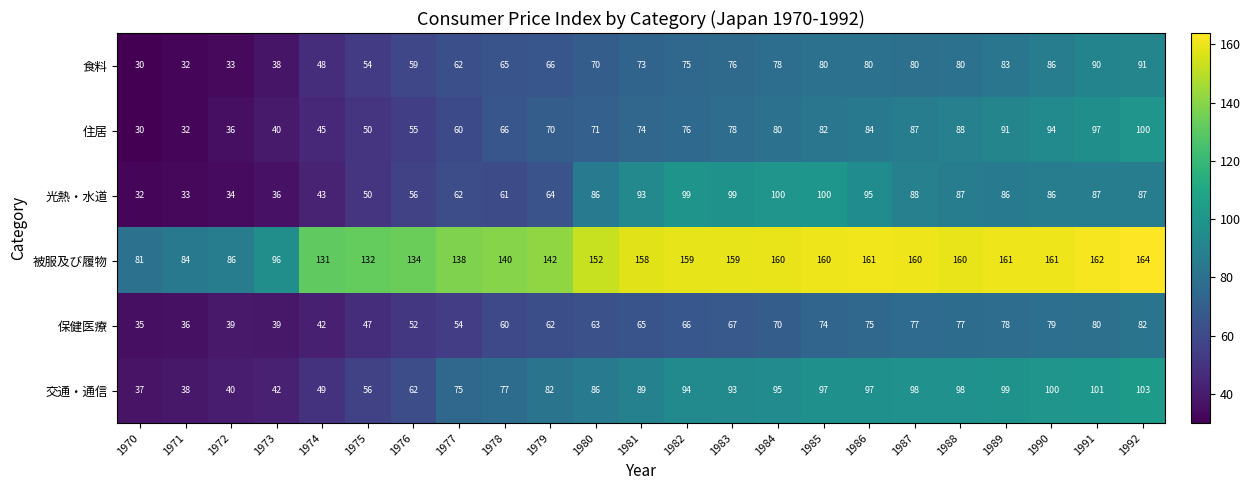

At 1989, list the series in order from smallest to largest.

保健医療, 食料, 光熱・水道, 住居, 交通・通信, 被服及び履物